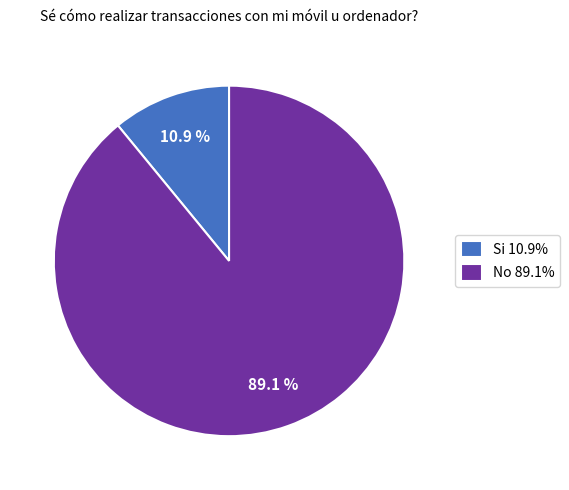

Between Si and No, which is larger?

No